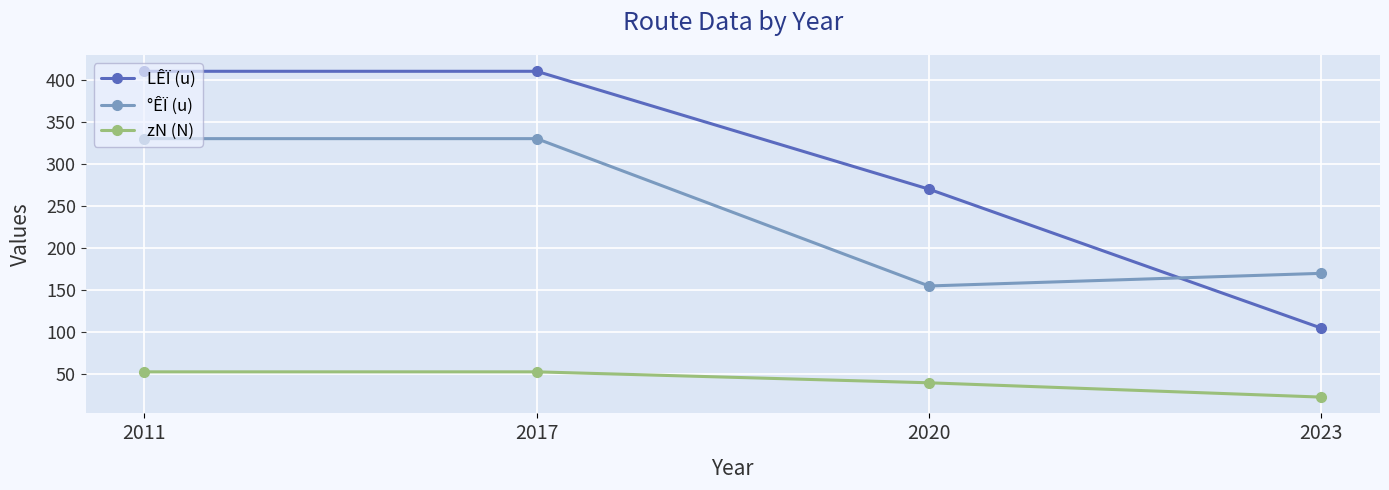

How many values in the zN (N) series are below 53?

2